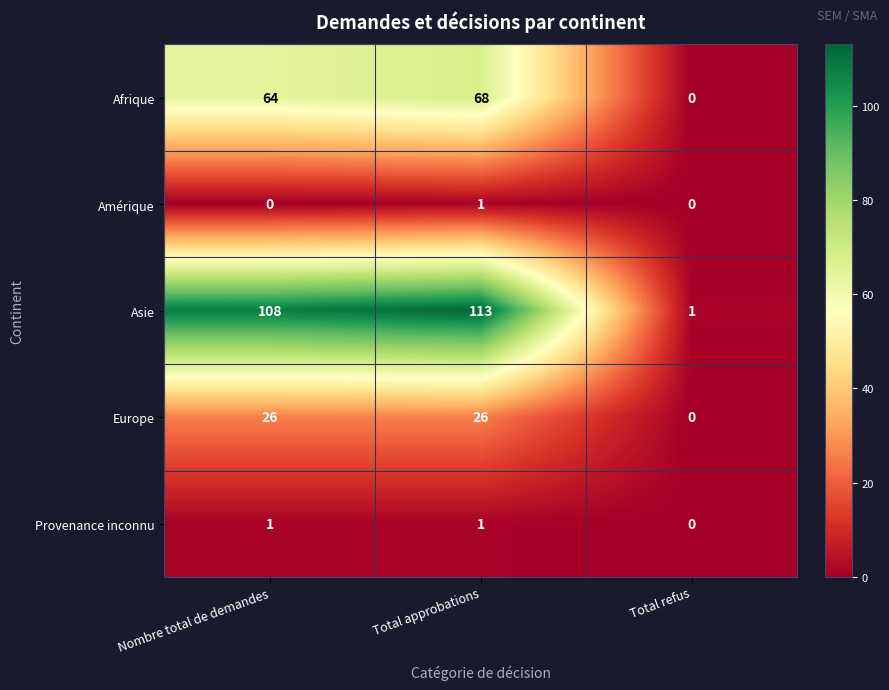

Reading left to right, transcribe all the data shown in this chart.

Afrique: 64	68	0
Amérique: 0	1	0
Asie: 108	113	1
Europe: 26	26	0
Provenance inconnu: 1	1	0